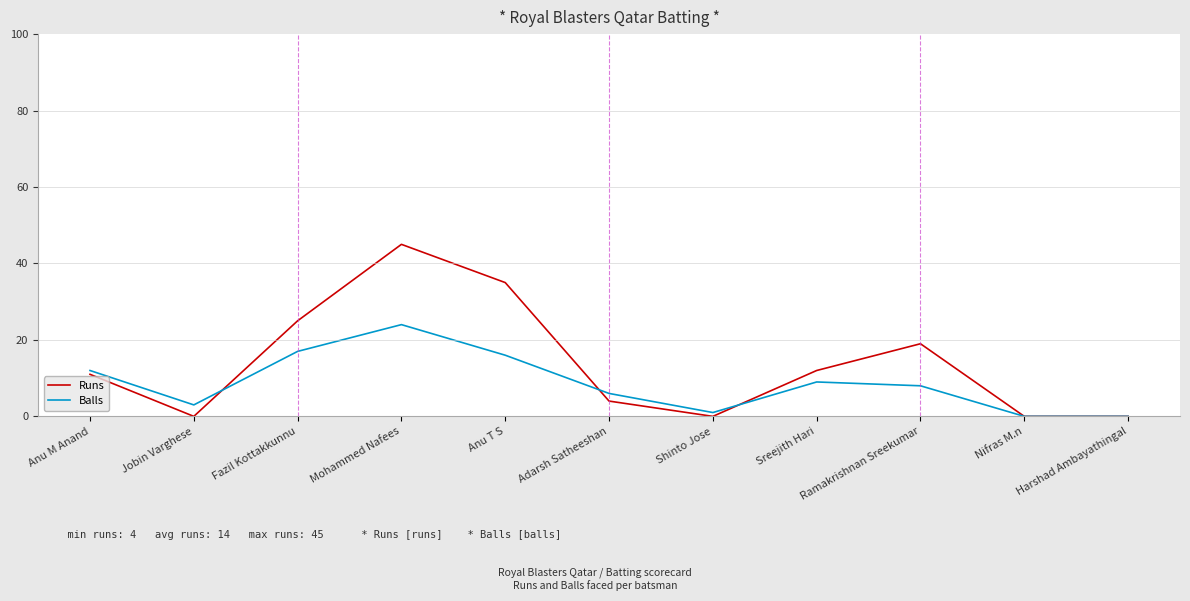

At which category is the sum across all series the highest?

Mohammed Nafees